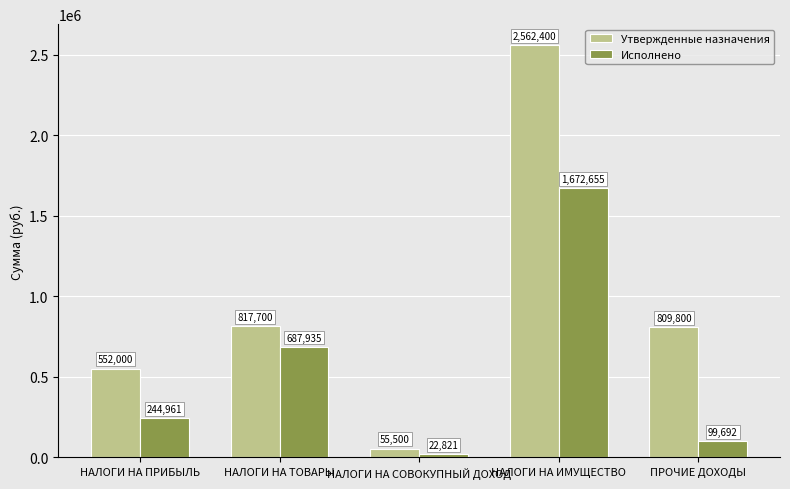

List the series in order of their peak value, highest first.

Утвержденные назначения, Исполнено